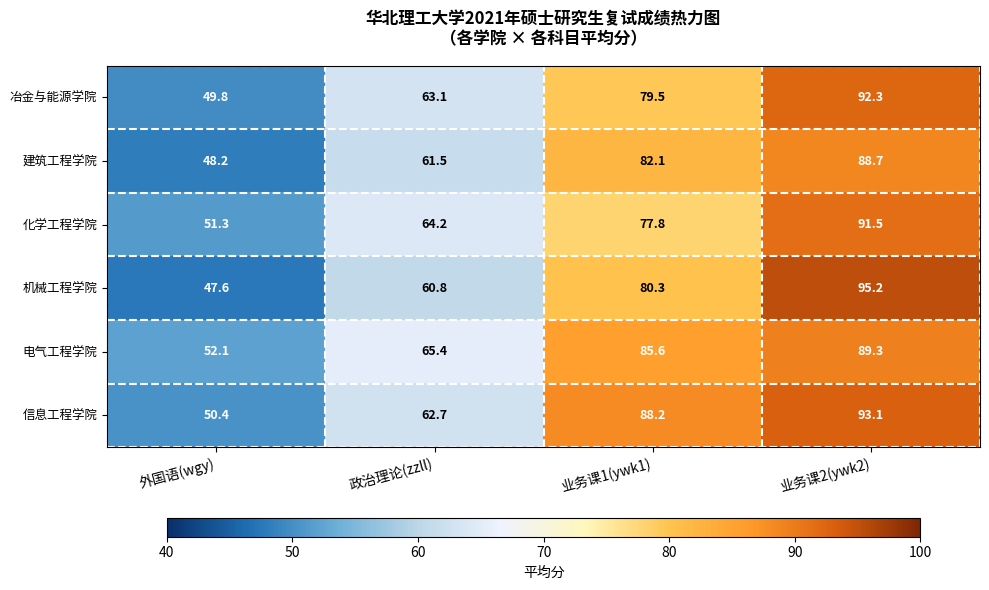

Which series has the widest spread of values?

机械工程学院